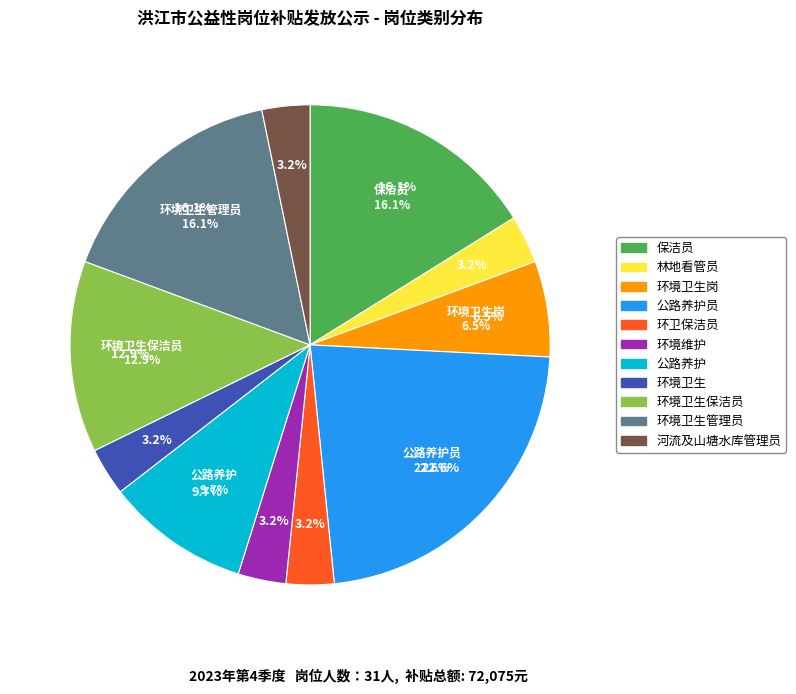

How many segments does this pie chart have?

11